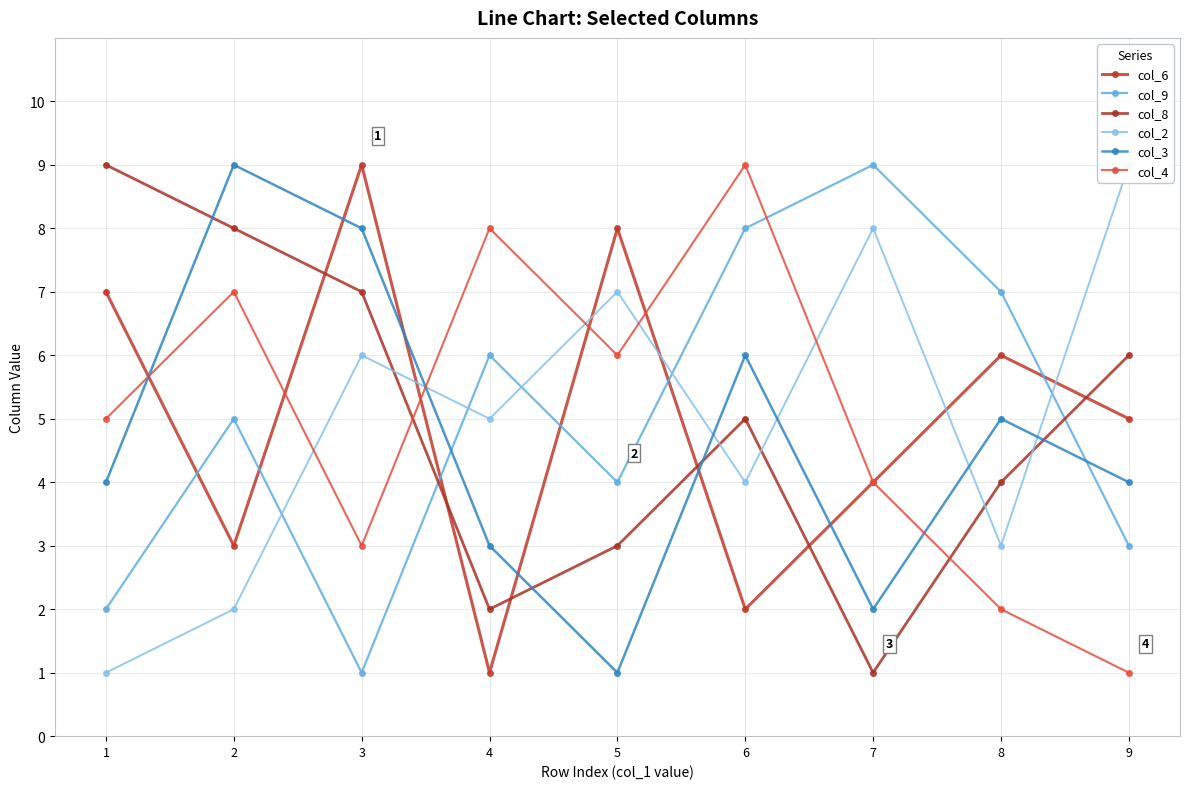

Between which two adjacent categories do col_6 and col_9 first intersect?

1 and 2